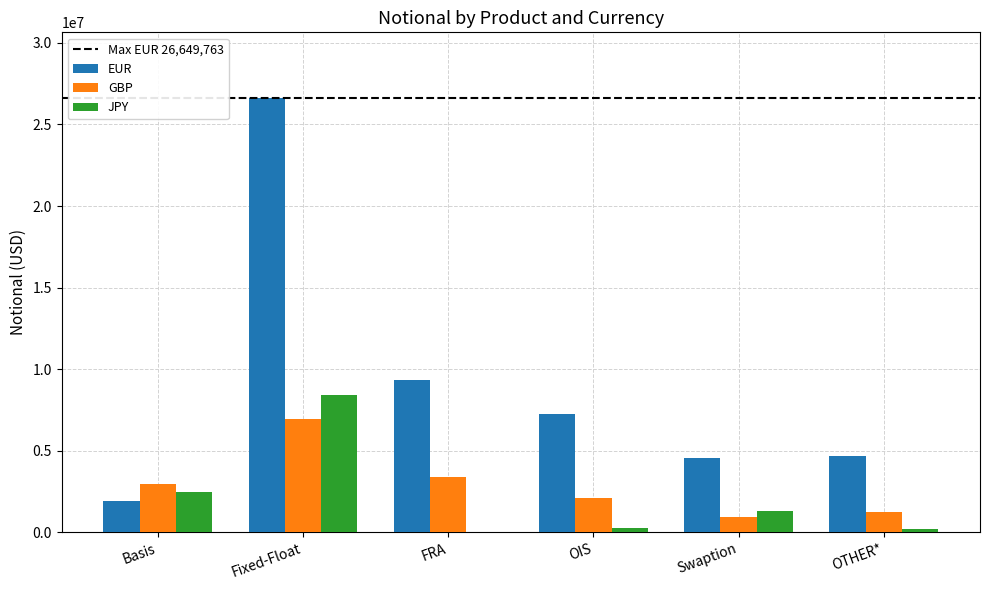

How many groups of bars are there?

6